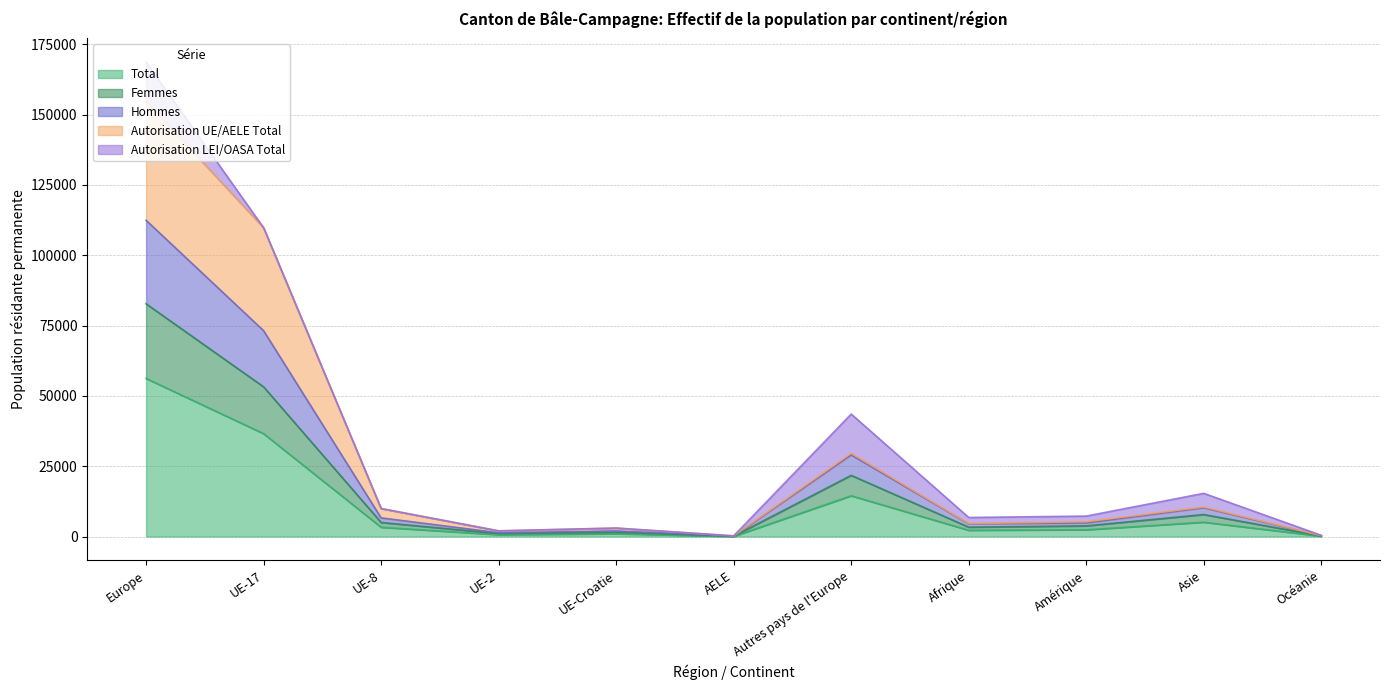

The Total series shows 56221 at Europe. True or false?

True